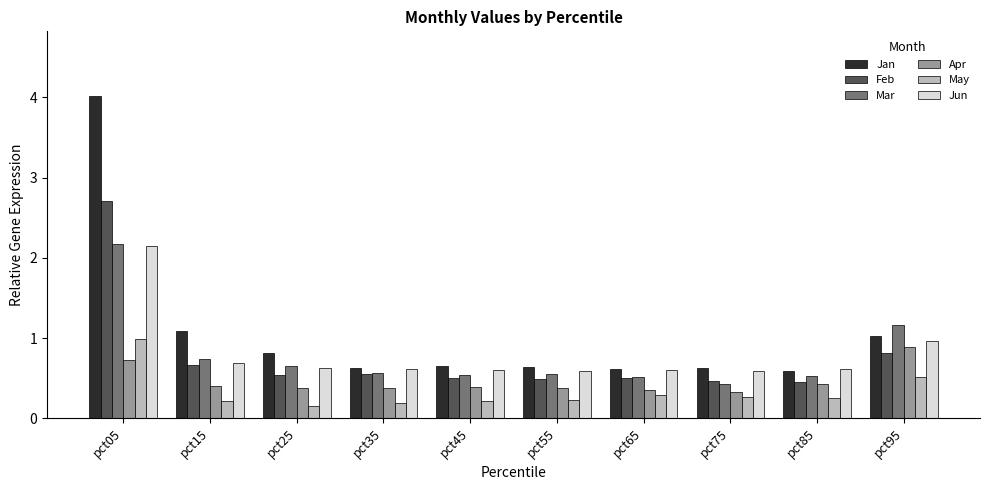

Which series changed the most between pct05 and pct85?

Jan